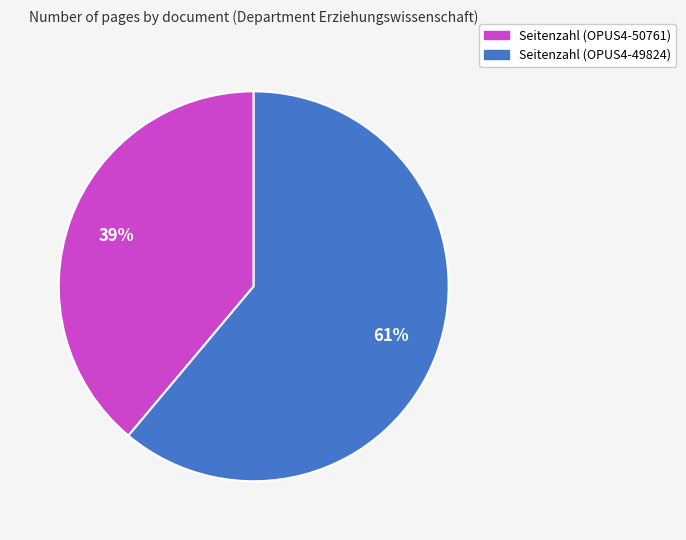

Which category has the smallest portion of the pie?

Seitenzahl (OPUS4-50761)